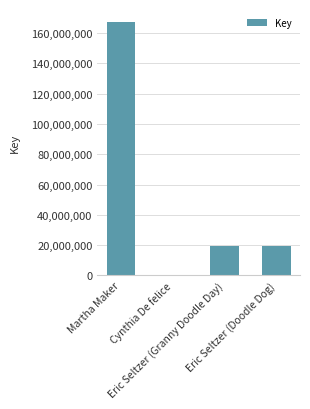

What is the sum of all values?

206915989